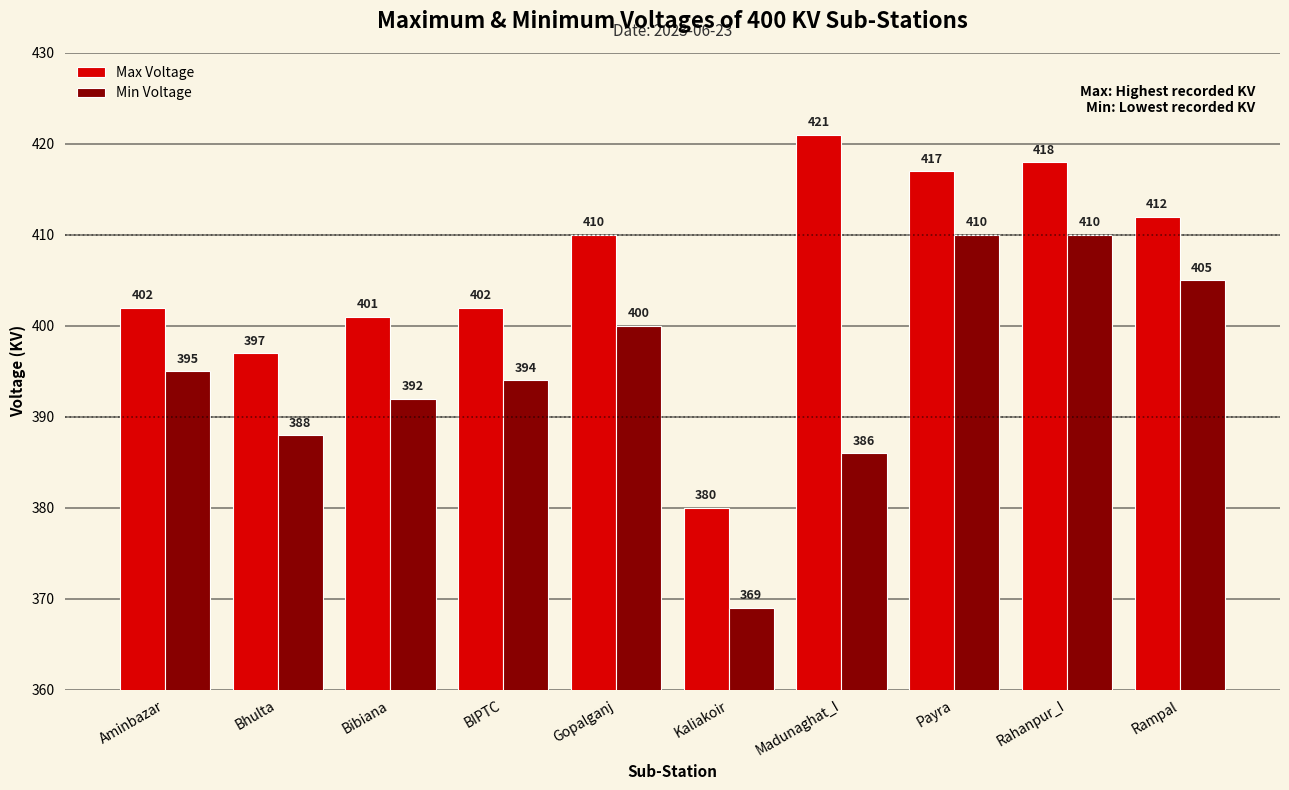

What position from the left is Rampal?

10